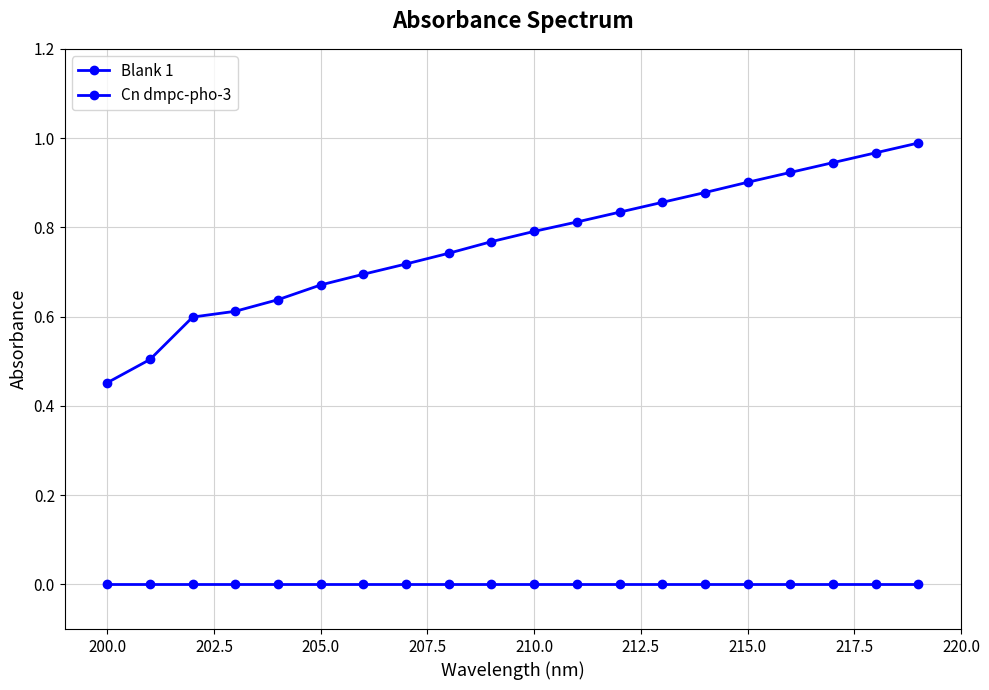

Does the chart display data point markers on the line(s)?

Yes